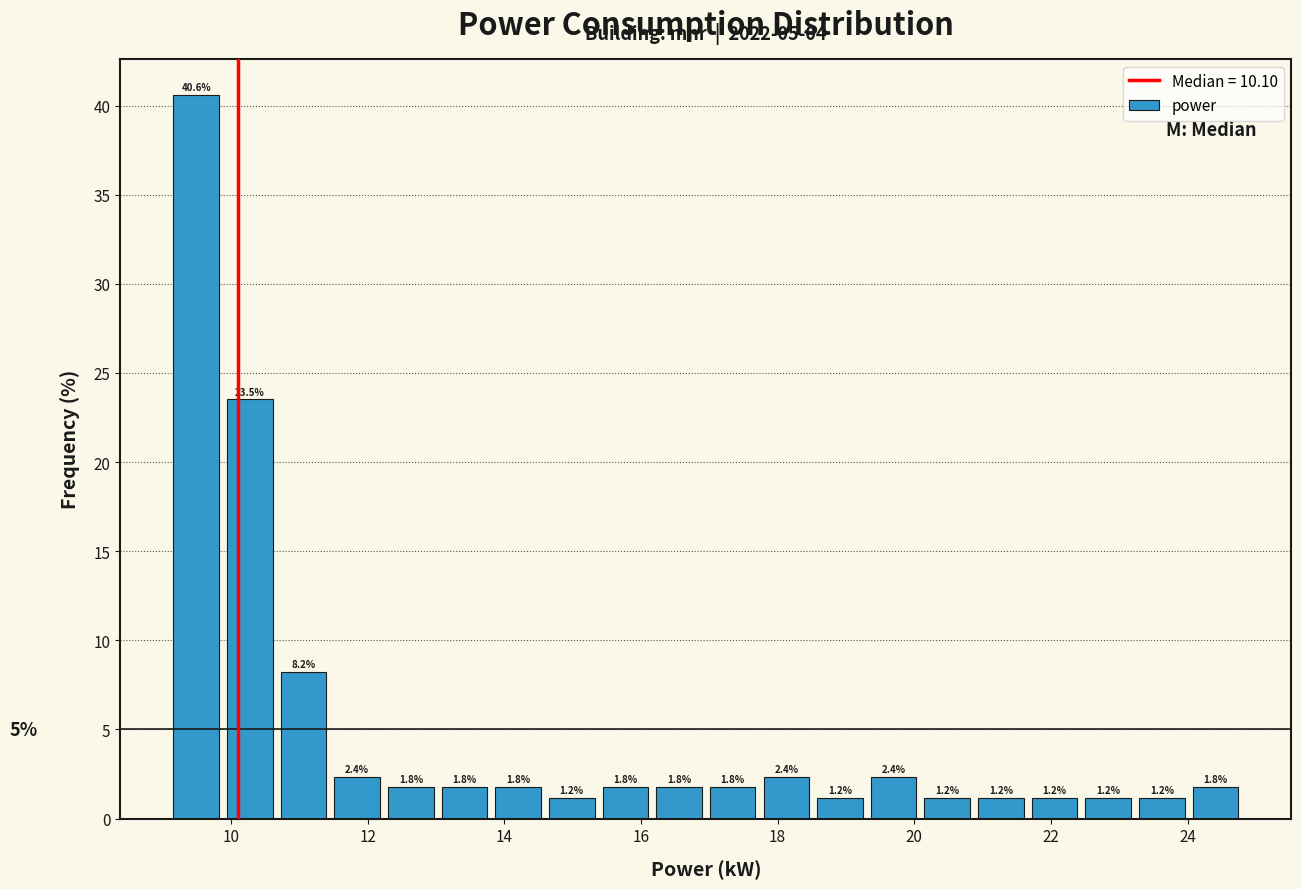

Around what value on the x-axis is the tallest bar? Give the approximate position of its centre, as read against the axis.

9.4